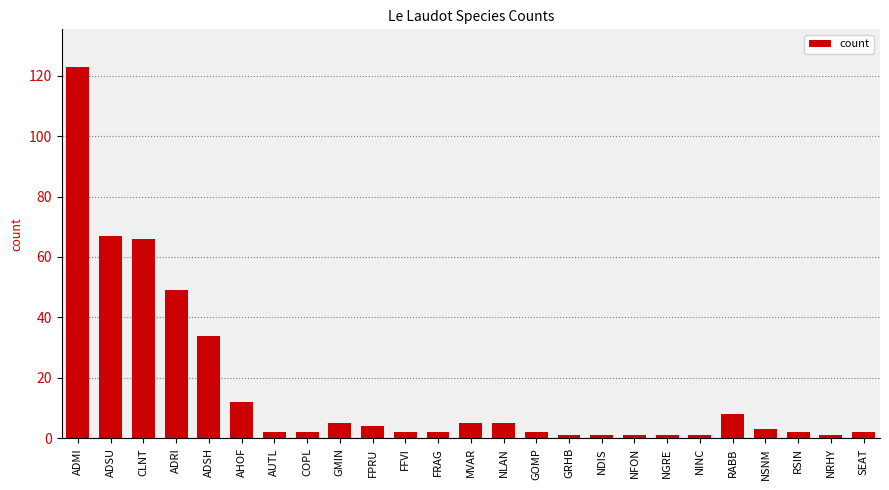

What is the sum of the values at ADSU and NLAN?

72